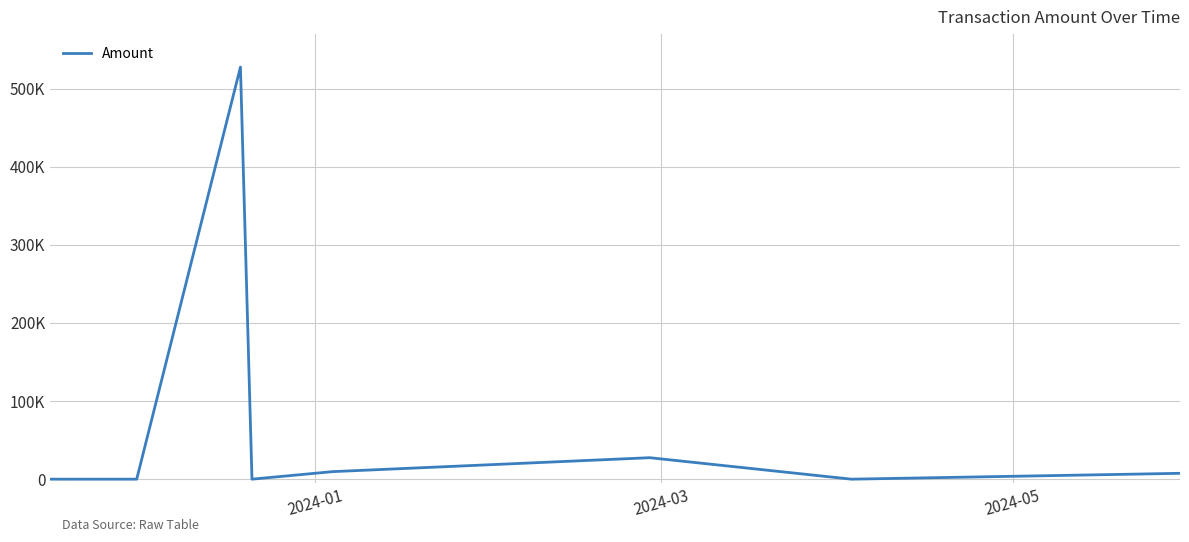

What is the difference between the second highest and second lowest values?

27481.1